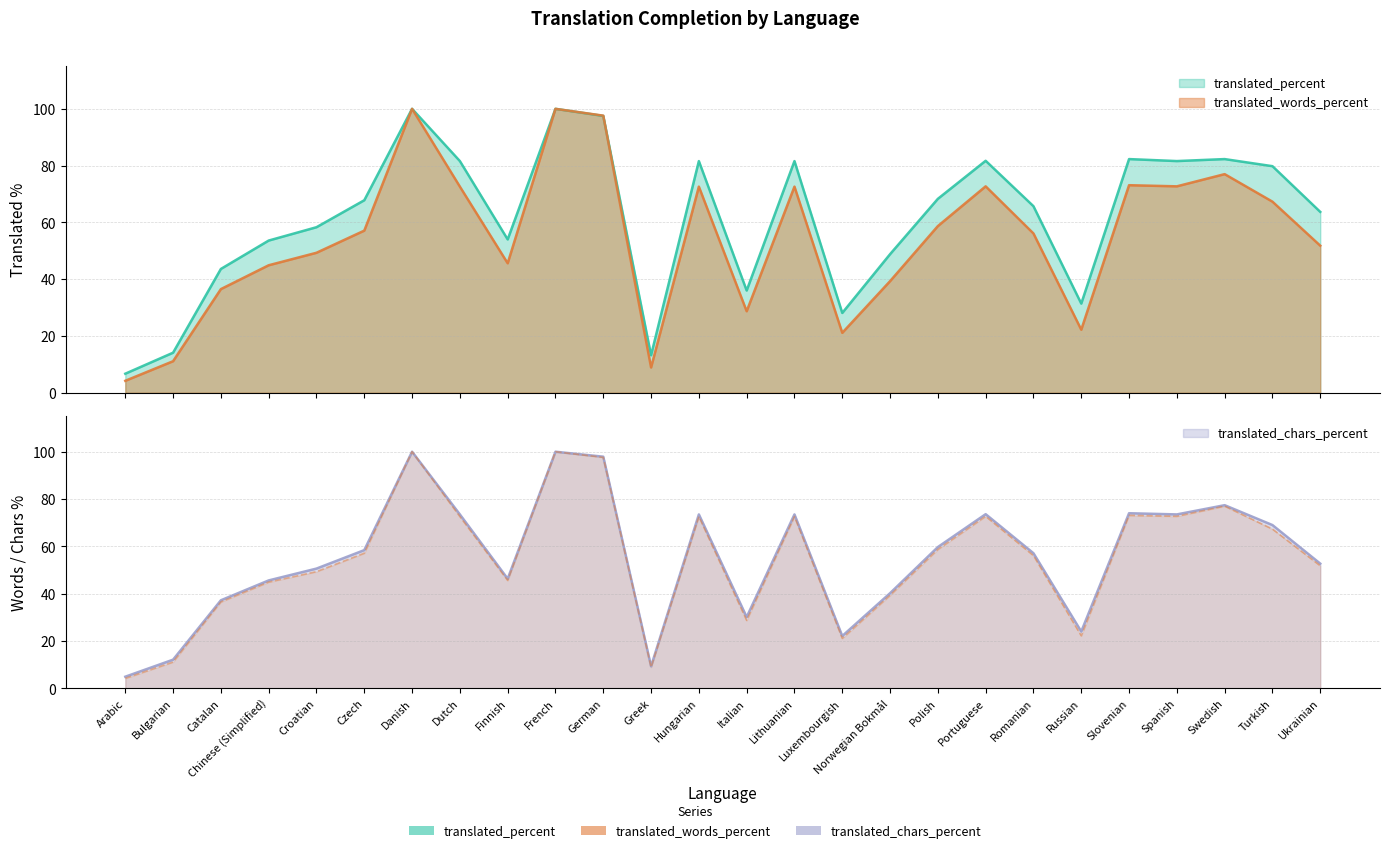

The value of translated_words_percent at Greek is 8.9. True or false?

True